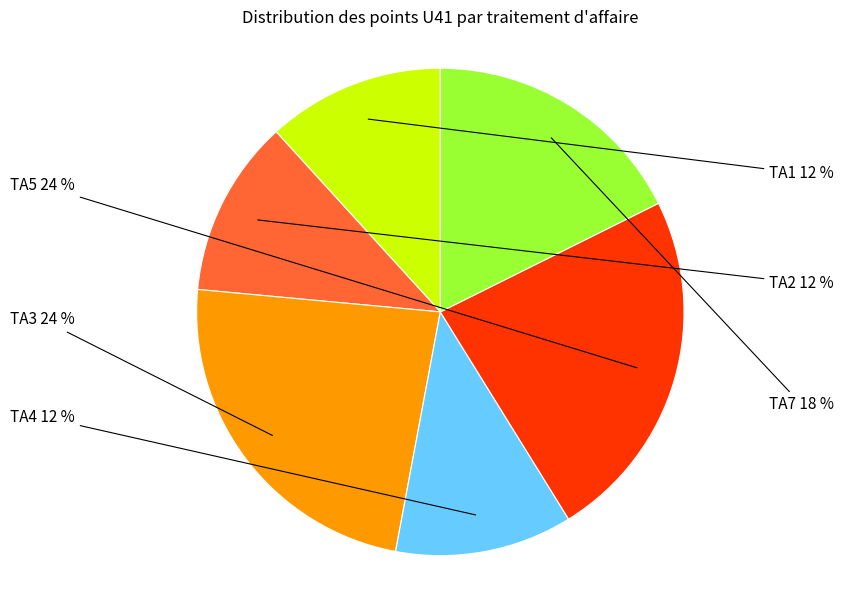

How many slices are in this pie chart?

6